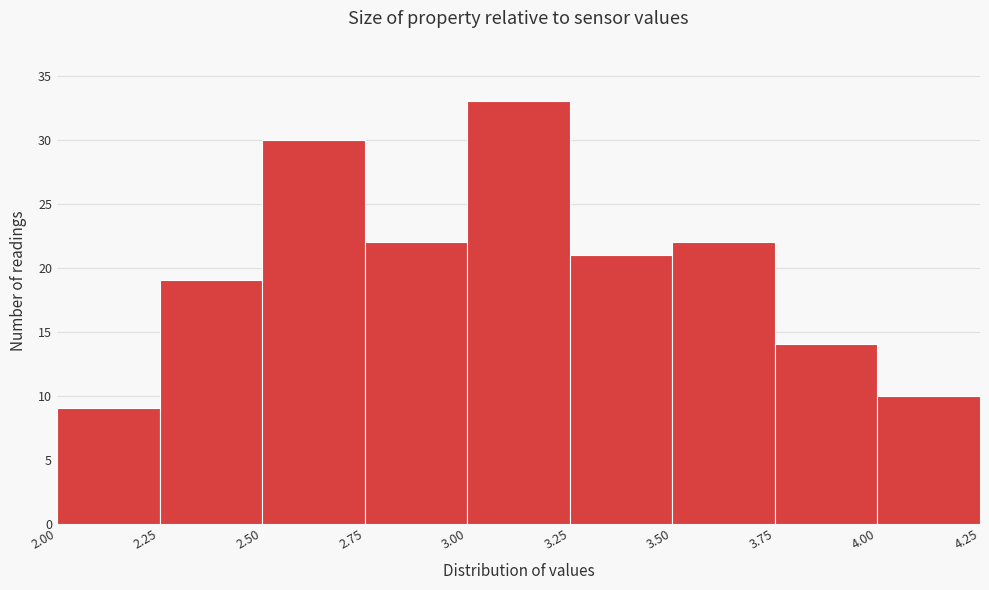

How tall is the bar that spans 3.50 to 3.75 on the x-axis? The values are not printed on the chart, so give them approximately, as read against the axis.

22